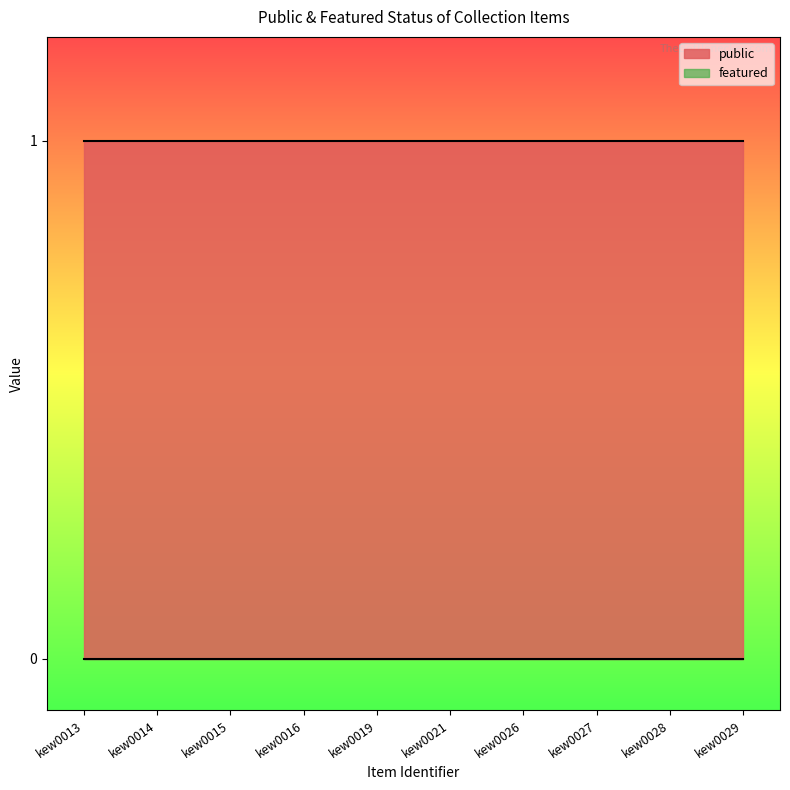

Does the chart have visible grid lines?

No